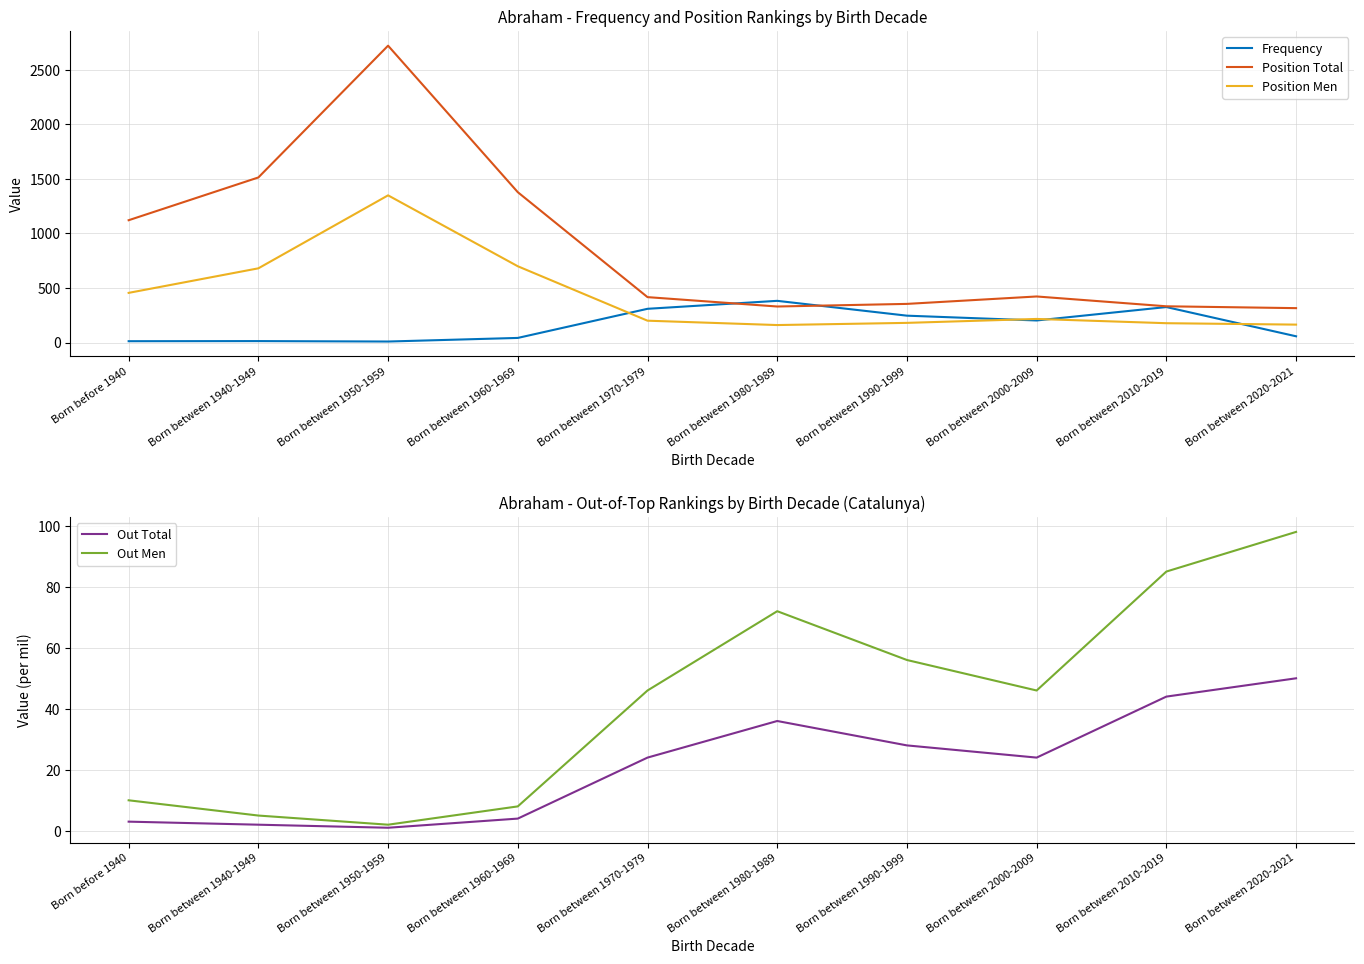

What is the sum of all Out Total values?

216